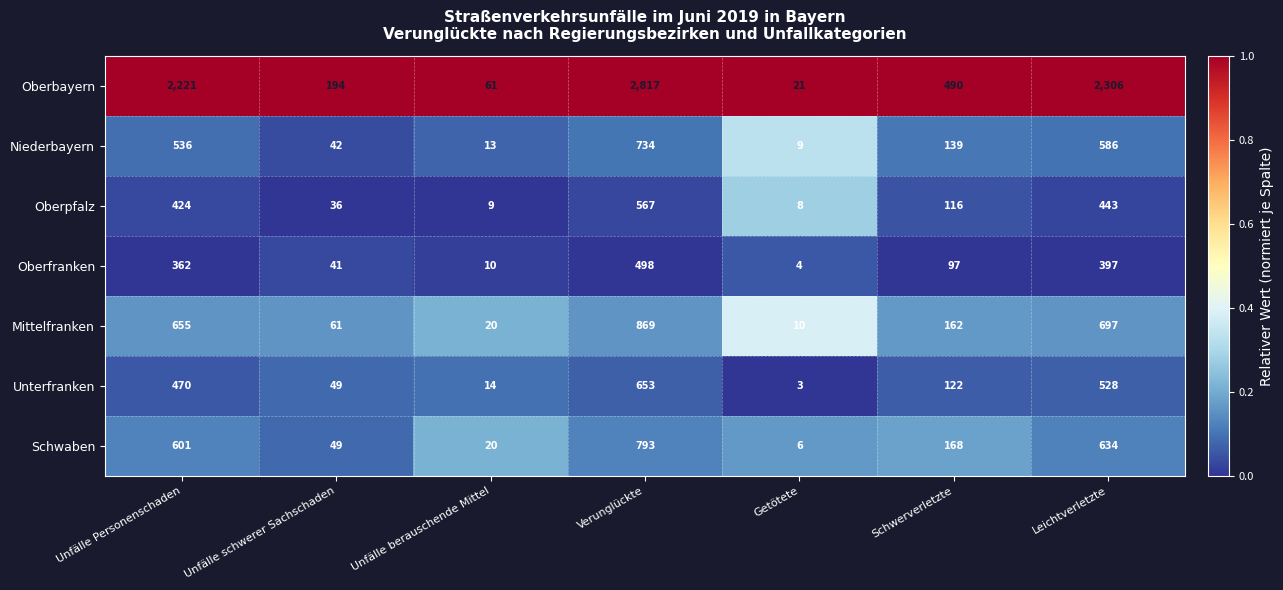

Which series changed the most between Unfälle schwerer Sachschaden and Schwerverletzte?

Oberbayern